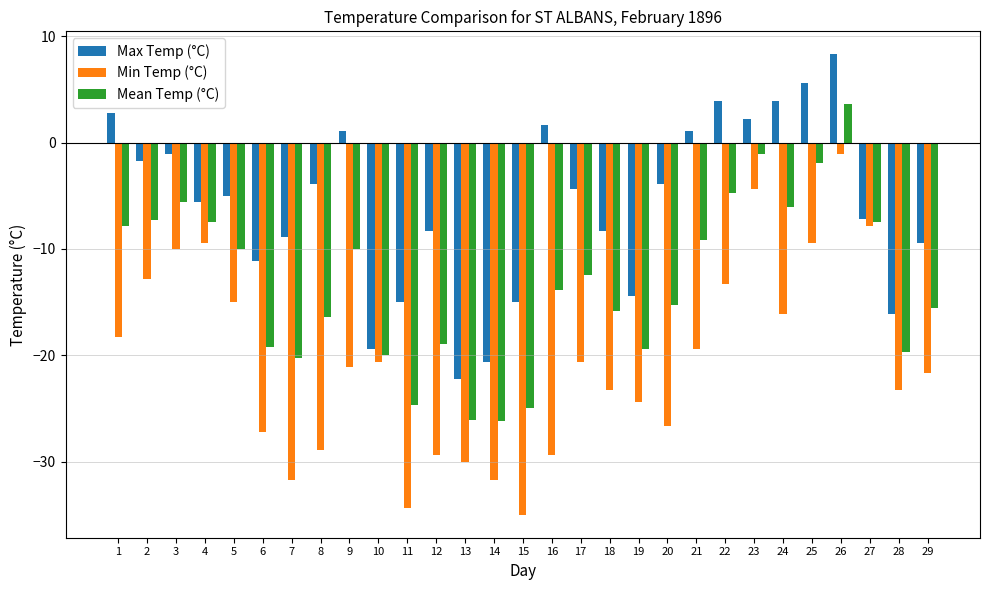

How many groups of bars are there?

29